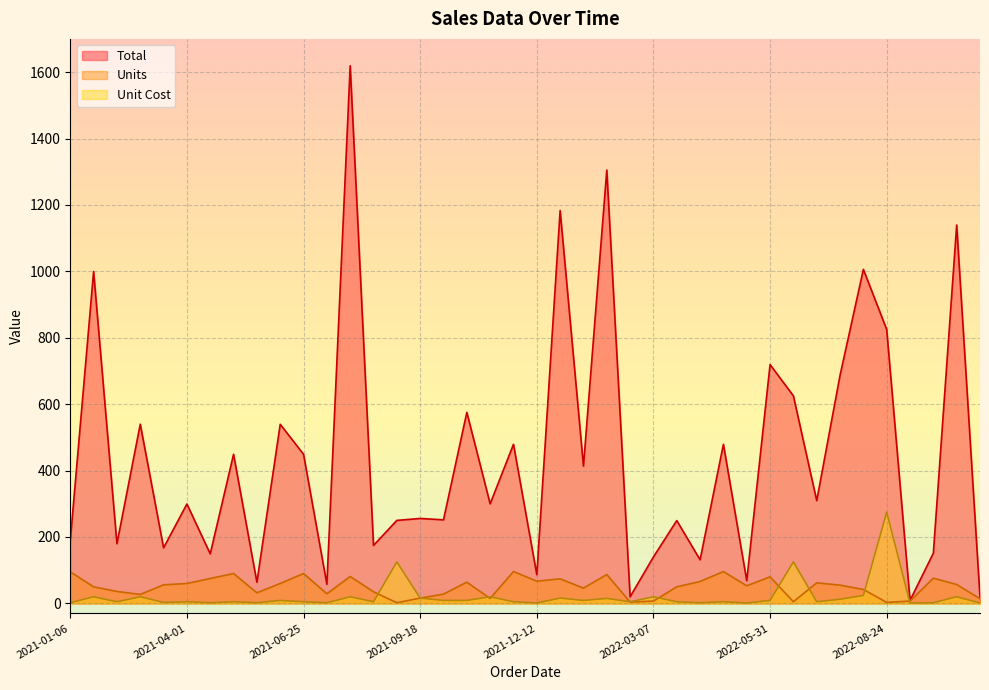

What is the total value across all series at 2022-08-24?

1103.0